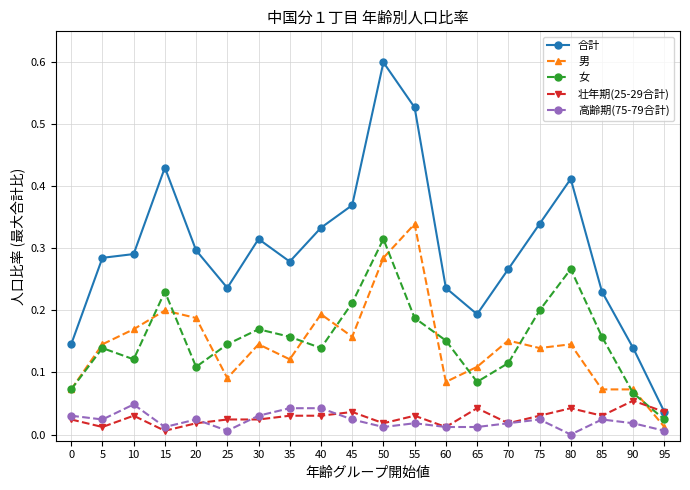

How many interior local peaks does the 女 series have?

5